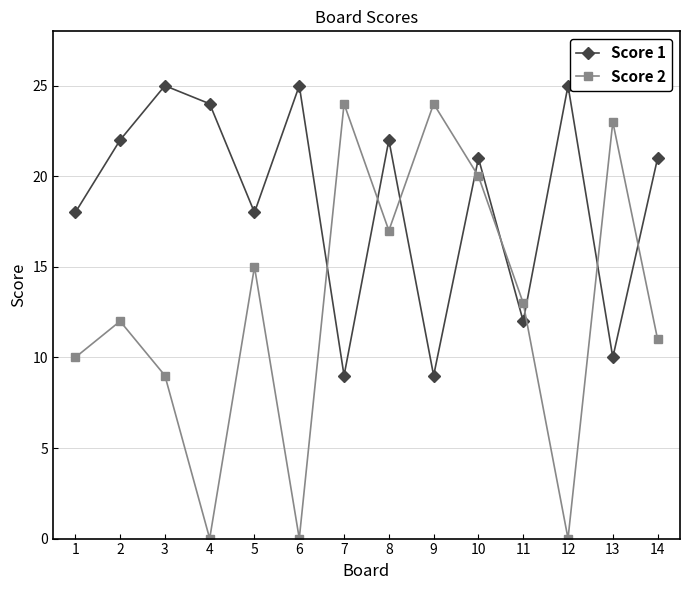

List the series in order of their overall mean, lowest first.

Score 2, Score 1